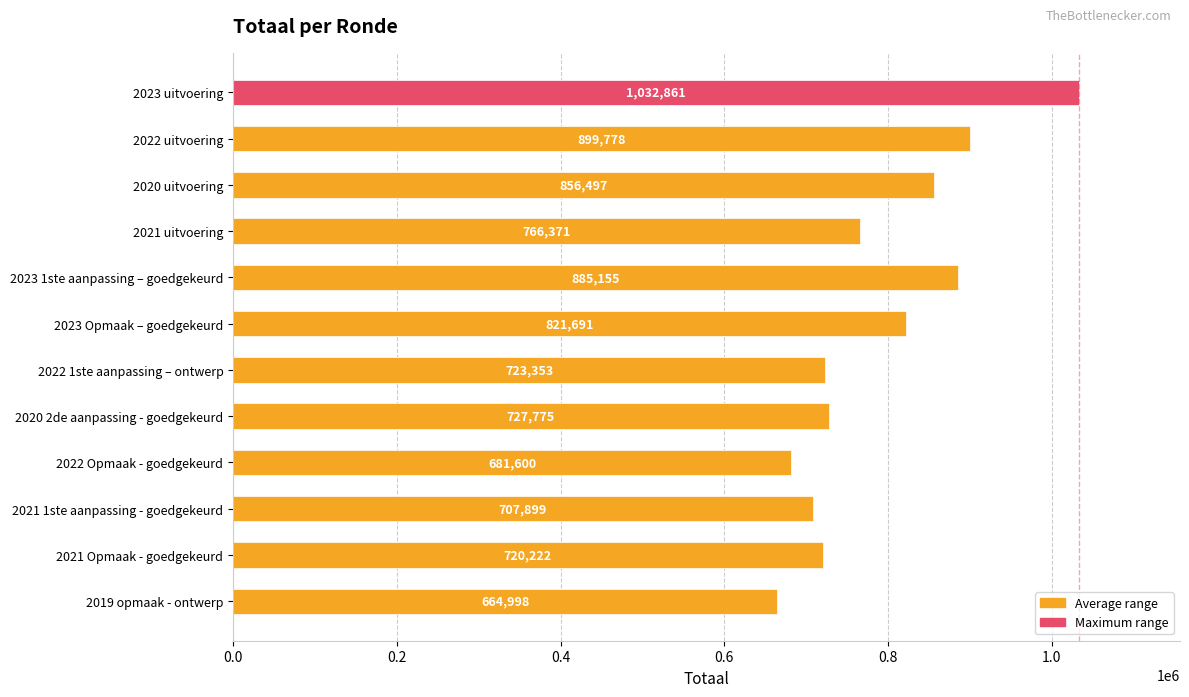

What is the value of the 10th bar from the top?

707899